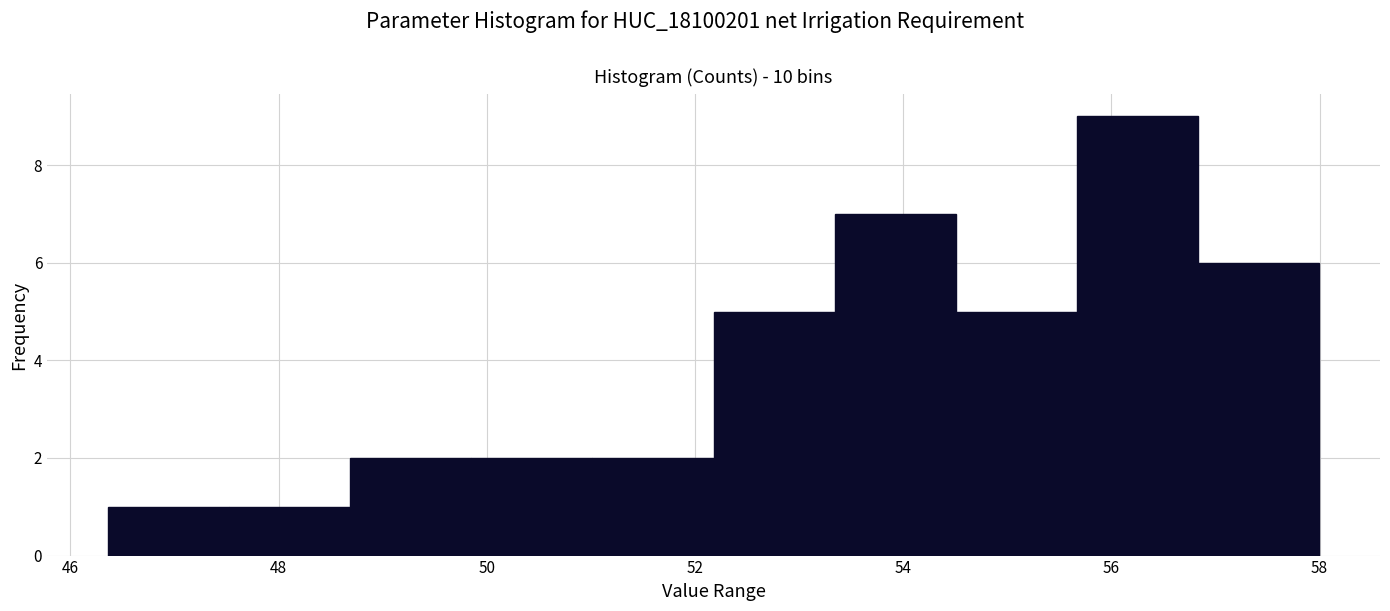

Reading left to right, transcribe this chart: for each bar, give the range it covers on the x-axis and its height. Neither the bar edges nor the heights are printed on the chart, so give them approximately, as read against the axes.

46.4 to 47.6: 1
47.6 to 48.6: 1
48.6 to 49.8: 2
49.8 to 51.0: 2
51.0 to 52.2: 2
52.2 to 53.4: 5
53.4 to 54.6: 7
54.6 to 55.6: 5
55.6 to 56.8: 9
56.8 to 58.0: 6